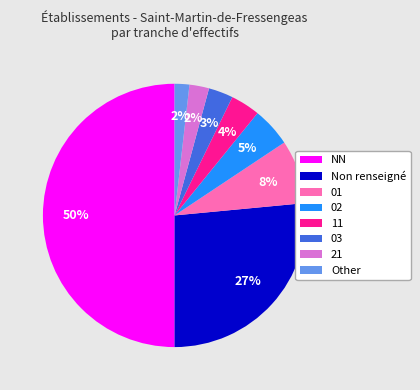

How many slices are in this pie chart?

8